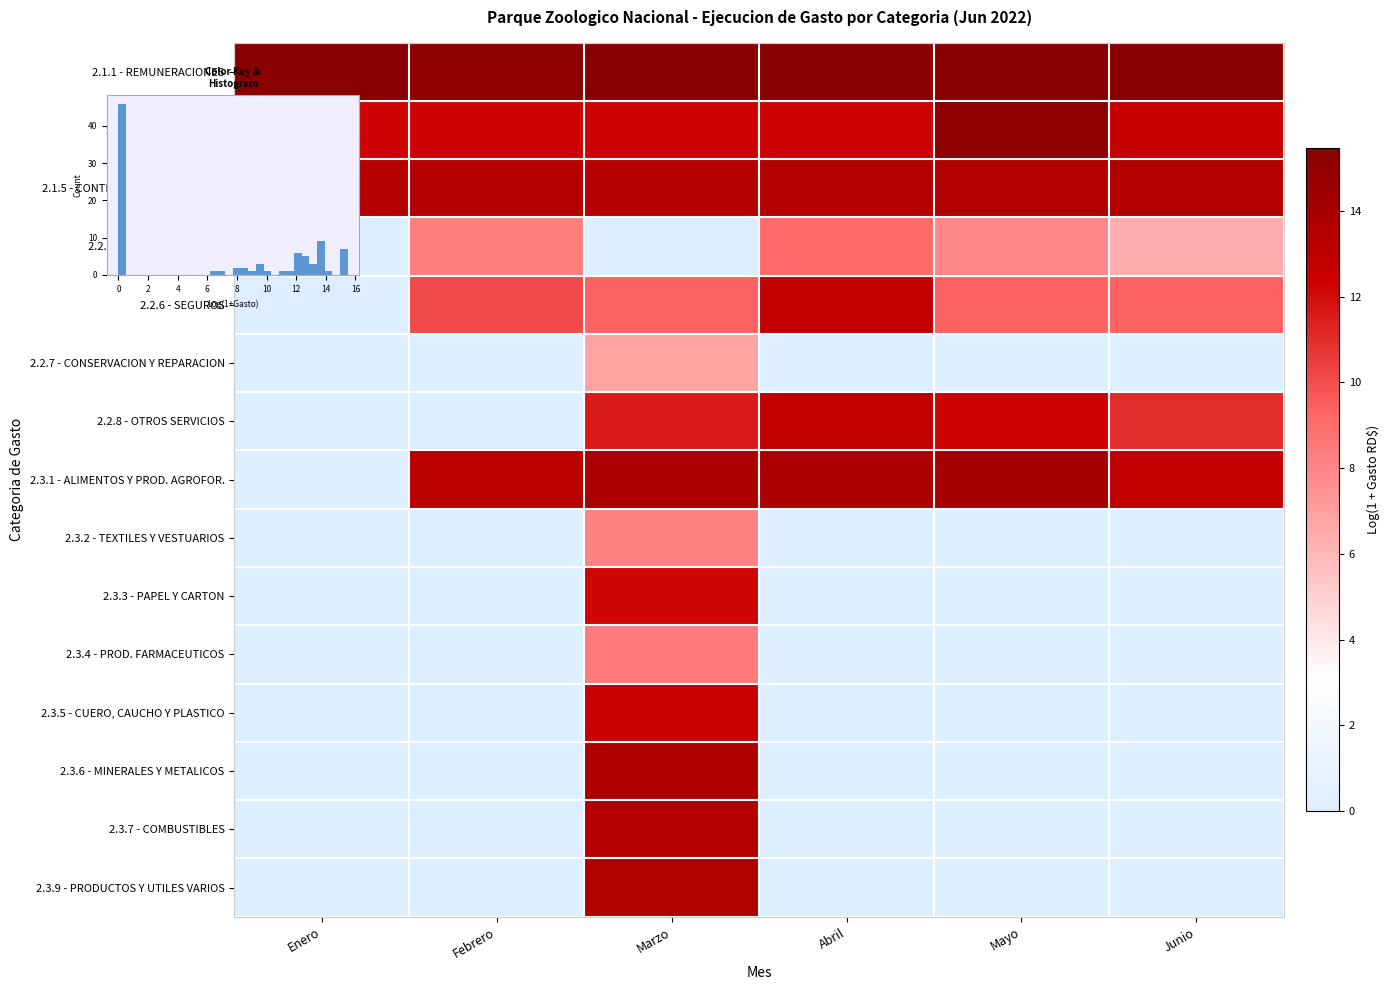

True or false: 2.3.1 - ALIMENTOS Y PROD. AGROFOR. has a value of 13.2 at Febrero.

True